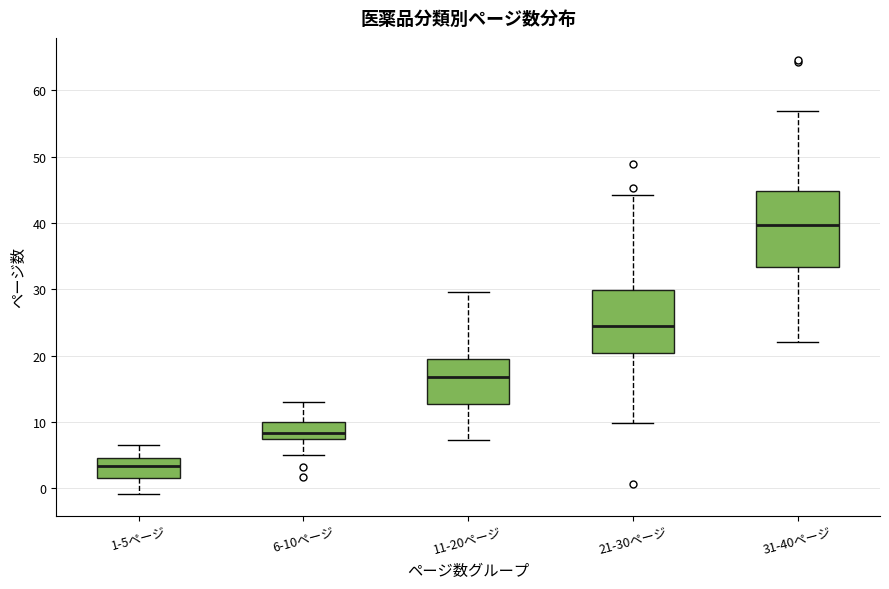

Reading left to right, read every box against the y-axis: the position of its median line, the range the box covers, and the ends of its whiskers. The values are not printed on the chart, so give them approximately, as read against the axis.

1-5ページ: median 3, box 2 to 5, whiskers -1 to 7
6-10ページ: median 8, box 7 to 10, whiskers 5 to 13
11-20ページ: median 17, box 13 to 20, whiskers 7 to 30
21-30ページ: median 24, box 20 to 30, whiskers 10 to 44
31-40ページ: median 40, box 33 to 45, whiskers 22 to 57